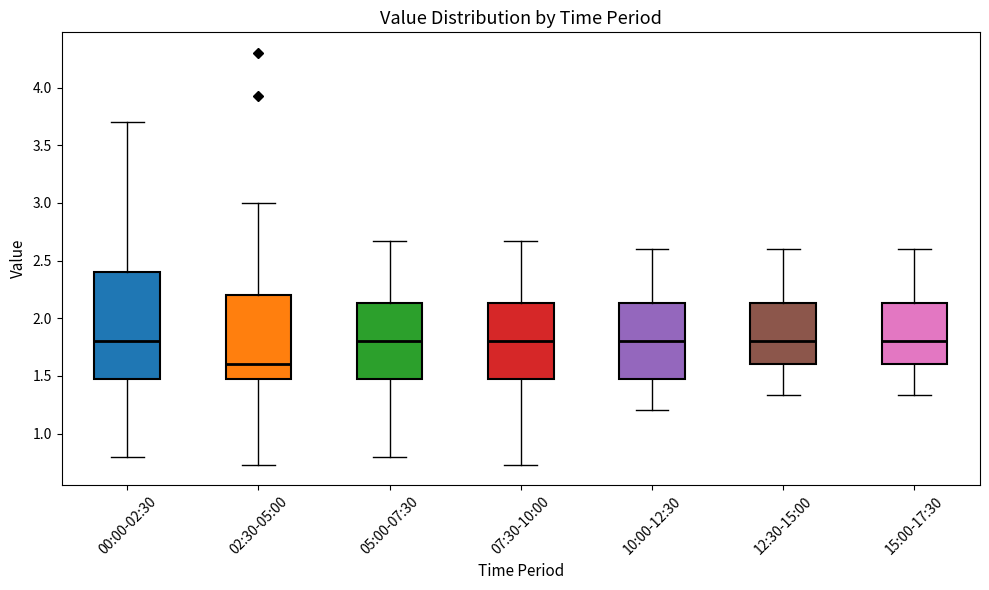

Reading left to right, transcribe this box plot: for each box, give where its median line is, the range the box spans, and where its two whiskers end, as read against the y-axis. The values are not printed on the chart, so give them approximately, as read against the axis.

00:00-02:30: median 1.80, box 1.45 to 2.40, whiskers 0.80 to 3.70
02:30-05:00: median 1.60, box 1.45 to 2.20, whiskers 0.75 to 3.00
05:00-07:30: median 1.80, box 1.45 to 2.15, whiskers 0.80 to 2.65
07:30-10:00: median 1.80, box 1.45 to 2.15, whiskers 0.75 to 2.65
10:00-12:30: median 1.80, box 1.45 to 2.15, whiskers 1.20 to 2.60
12:30-15:00: median 1.80, box 1.60 to 2.15, whiskers 1.35 to 2.60
15:00-17:30: median 1.80, box 1.60 to 2.15, whiskers 1.35 to 2.60